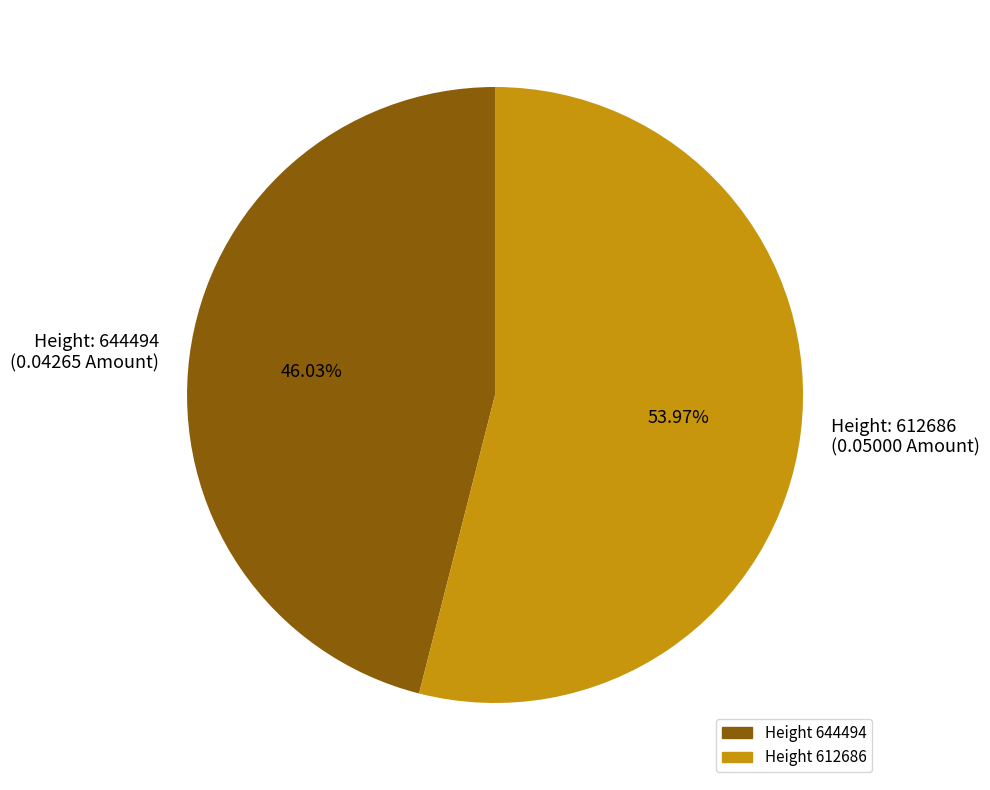

Is the sum of Height: 612686 (0.05000 Amount) and Height: 644494 (0.04265 Amount) greater than half?

Yes